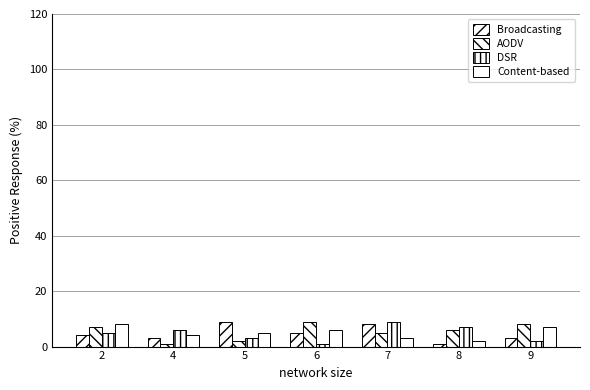

How many series are shown in this chart?

4